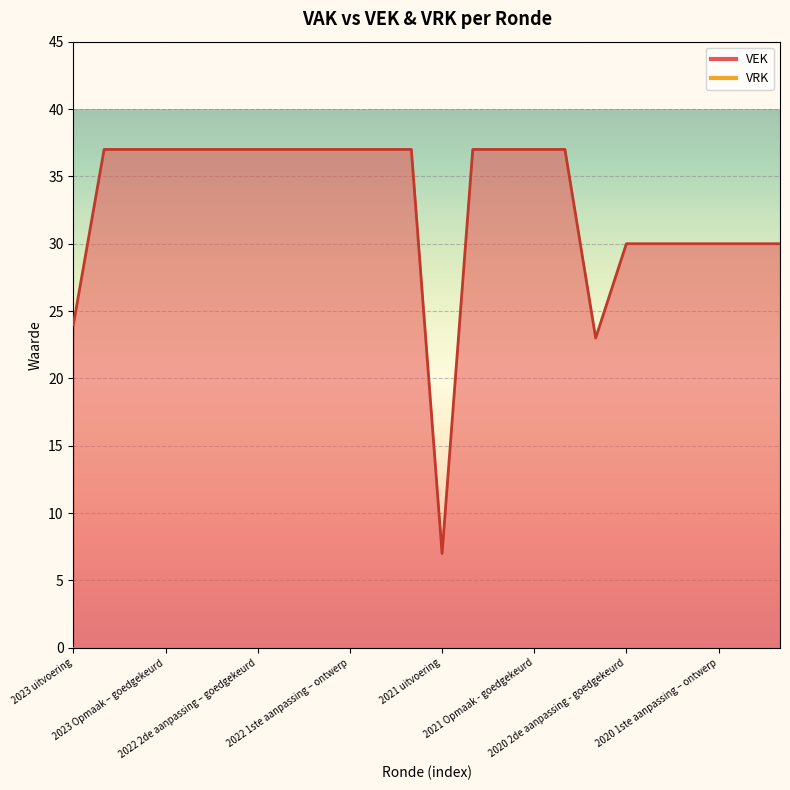

List the labels in order of value, largest first.

2023 1ste aanpassing – goedgekeurd, 2023 1ste aanpassing – ontwerp, 2023 Opmaak – goedgekeurd, 2023 Opmaak - ontwerp, 2022 uitvoering, 2022 2de aanpassing – goedgekeurd, 2022 2de aanpassing – ontwerp, 2022 1ste aanpassing – goedgekeurd, 2022 1ste aanpassing – ontwerp, 2022 Opmaak - goedgekeurd, 2022 Opmaak - ontwerp, 2021 1ste aanpassing - goedgekeurd, 2021 1ste aanpassing – ontwerp, 2021 Opmaak - goedgekeurd, 2021 Opmaak - ontwerp, 2020 2de aanpassing - goedgekeurd, 2020 2de aanpassing - ontwerp, 2020 1ste aanpassing - goedgekeurd, 2020 1ste aanpassing – ontwerp, 2020 Opmaak - goedgekeurd, 2020 Opmaak - ontwerp, 2023 uitvoering, 2020 uitvoering, 2021 uitvoering